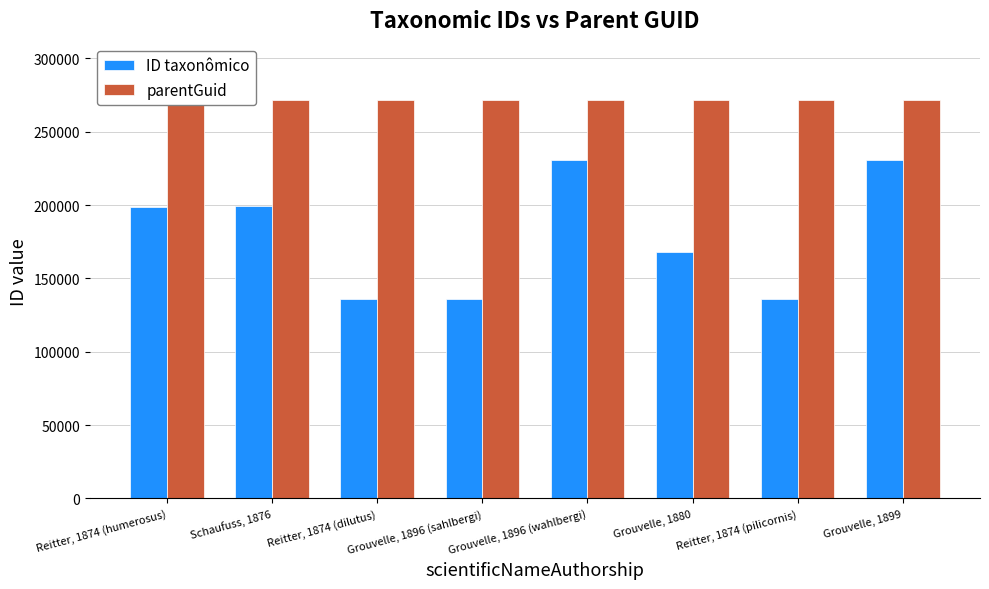

Which category has the lowest value across all series?

Reitter, 1874 (pilicornis)